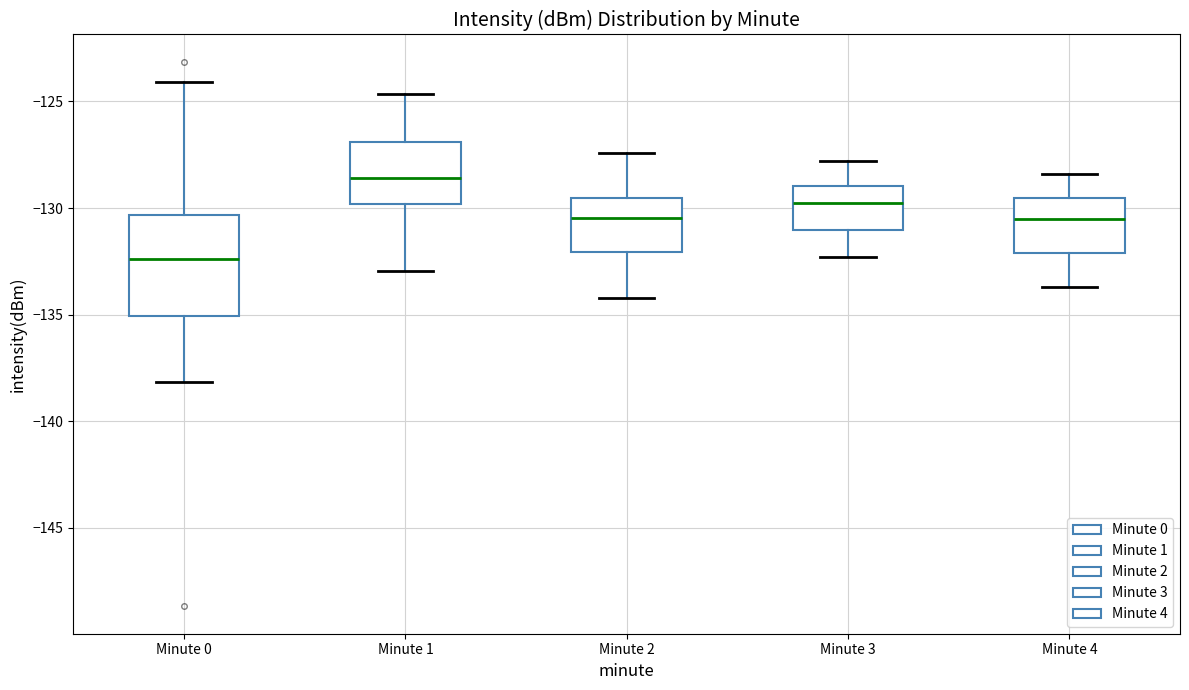

Comparing the boxes themselves (not the whiskers), which one is the tallest?

Minute 0